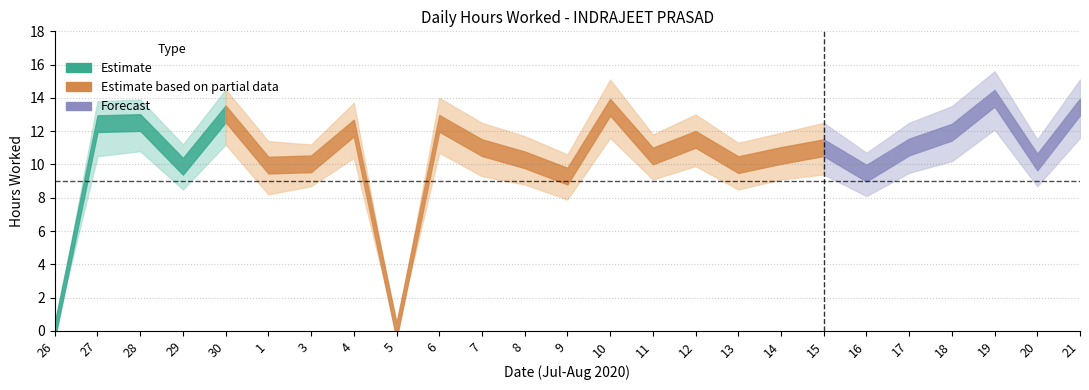

What is the maximum value shown in the chart?

15.6